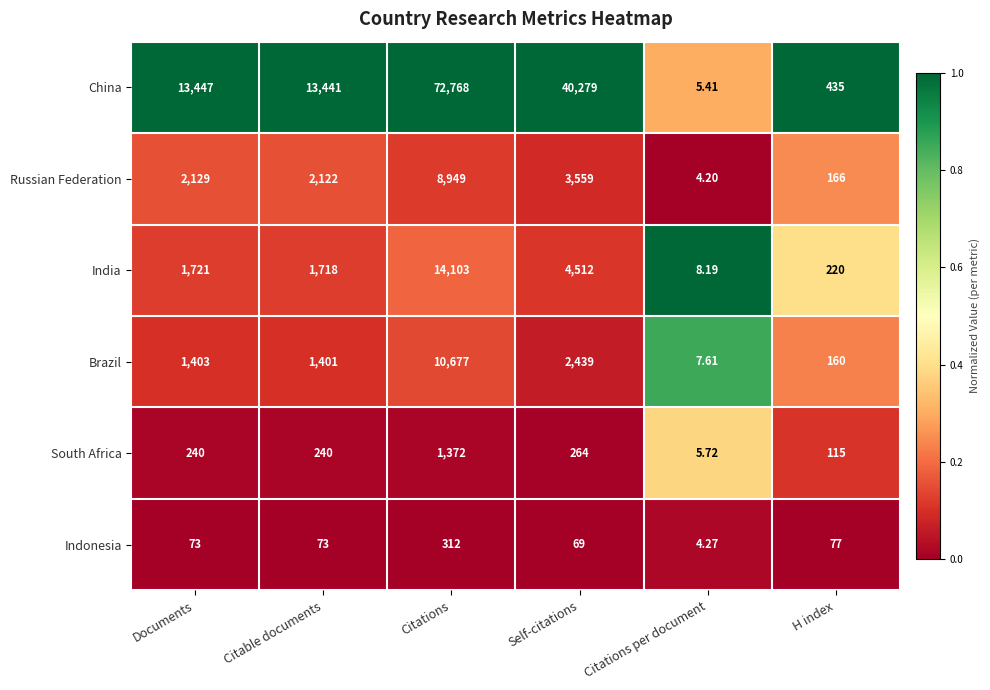

At which category does the chart reach its minimum across all series?

Citations per document